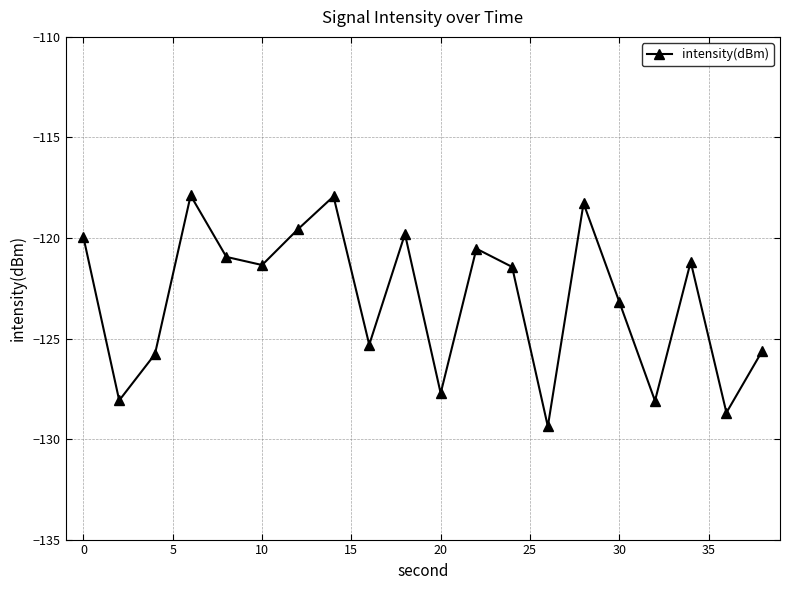

What is the smallest value displayed?

-129.4